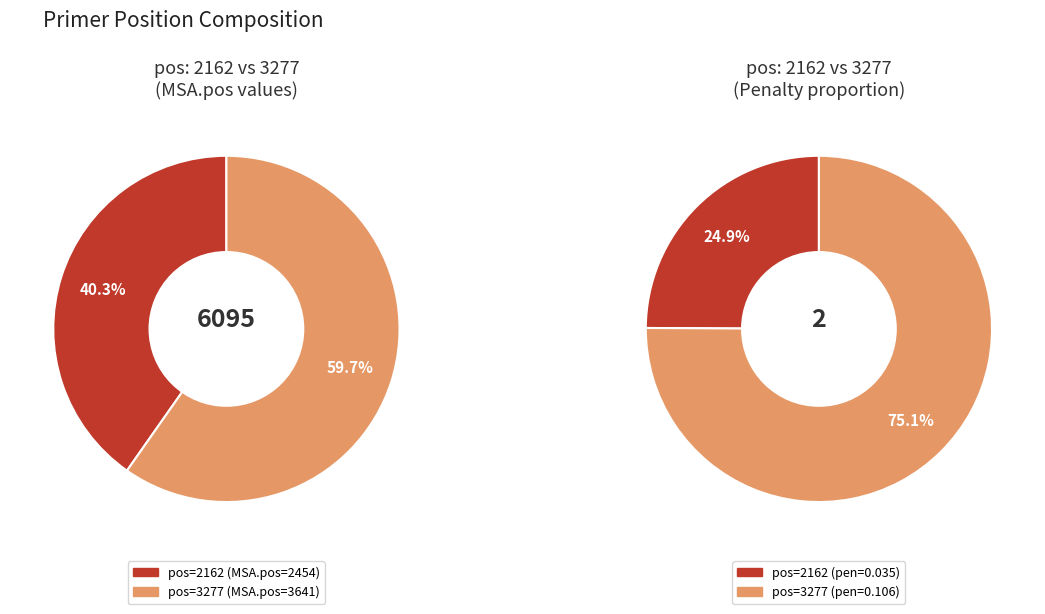

Which category has the smallest portion of the pie?

2162